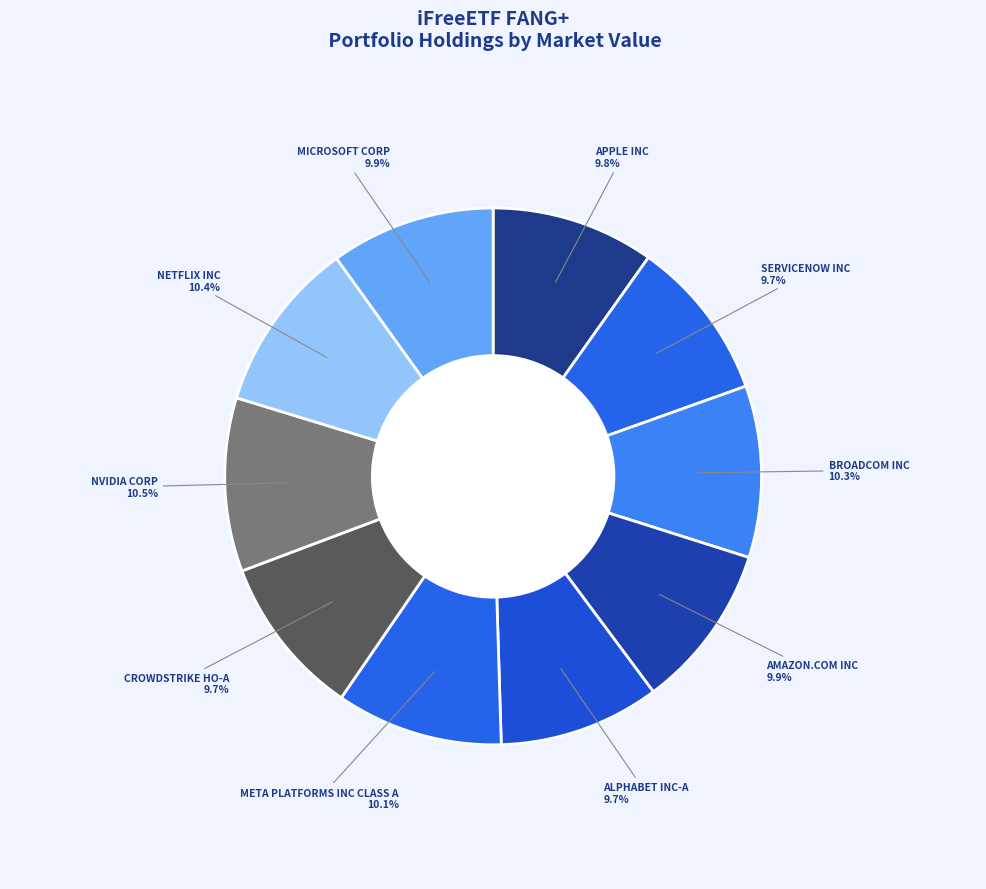

Does META PLATFORMS INC CLASS A represent more than half of the total?

No